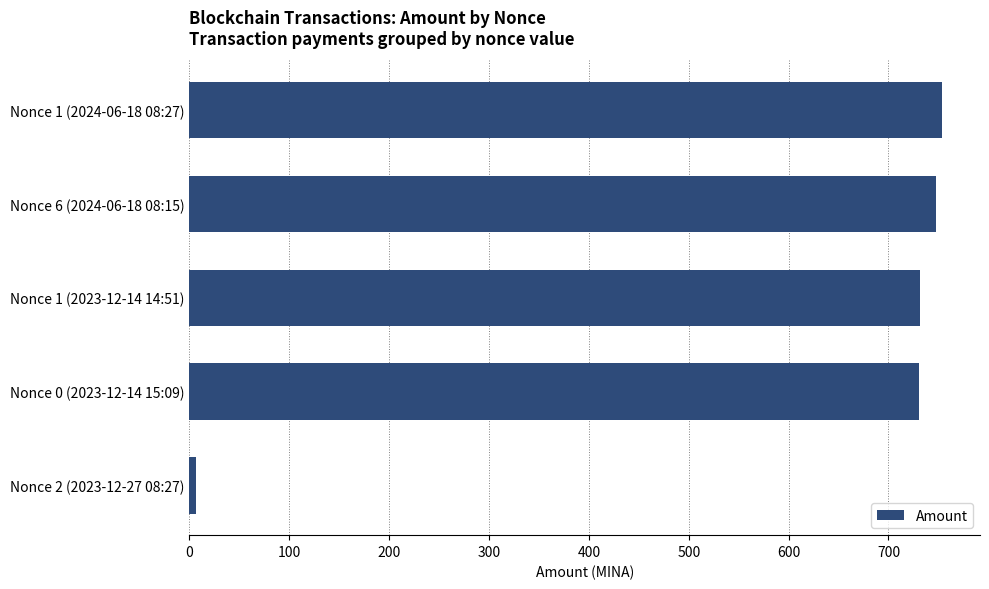

What is the average value?

594.0